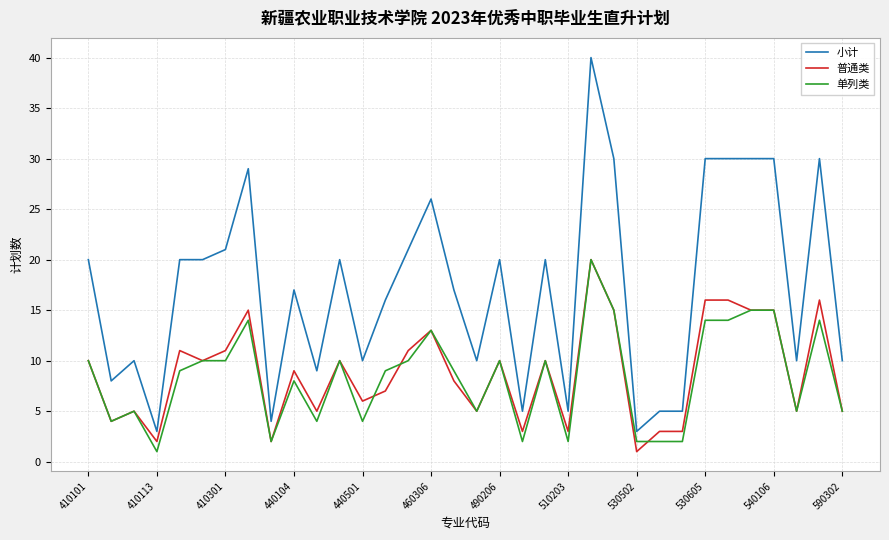

Which series has the largest total across all categories?

小计